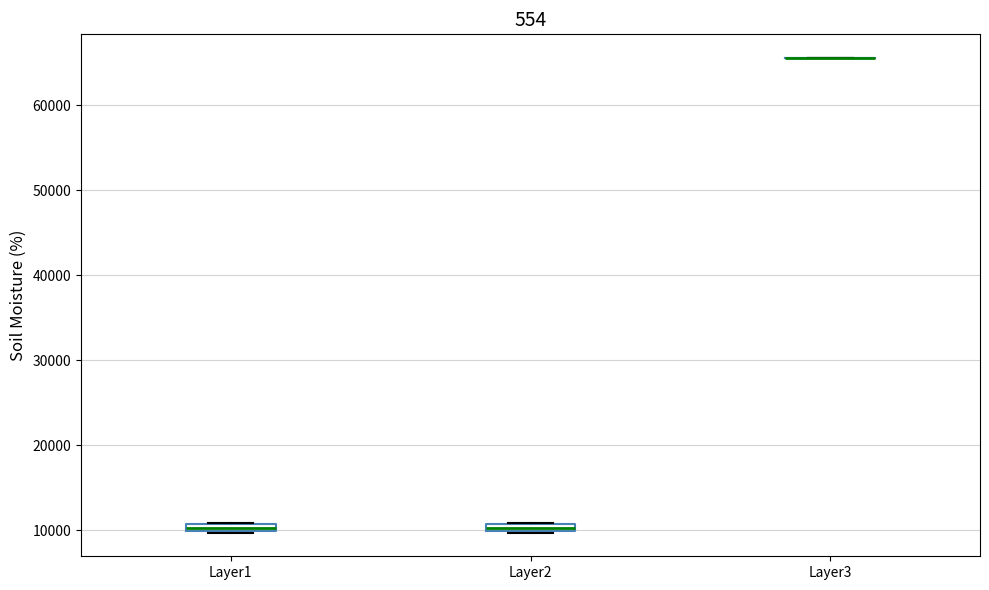

Where is the upper edge of the box for Layer2 on the y-axis? The values are not printed on the chart, so give them approximately, as read against the axis.

11000